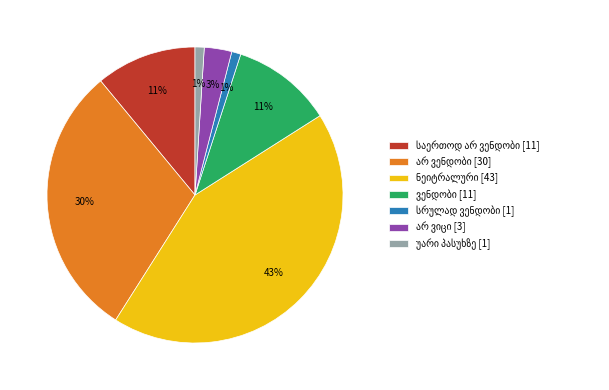

To the nearest percent, what is the difference between the largest and smallest slice percentages?

42%